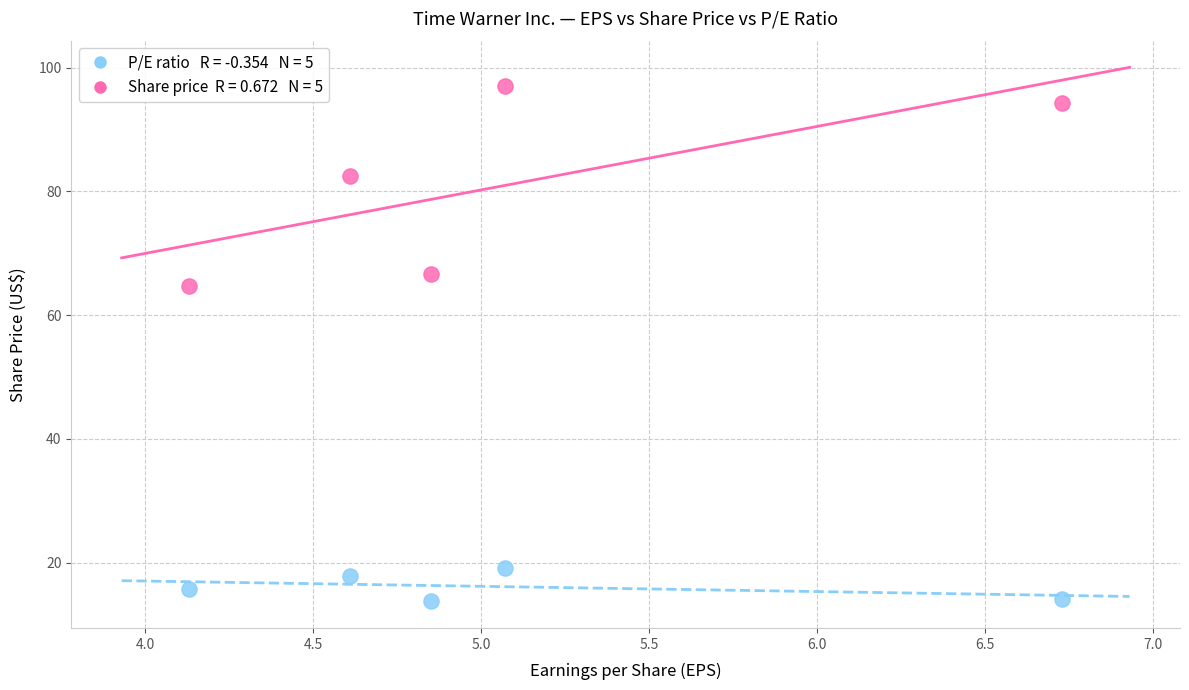

Across all data points, what is the range of Y values (max minus min)?

83.3